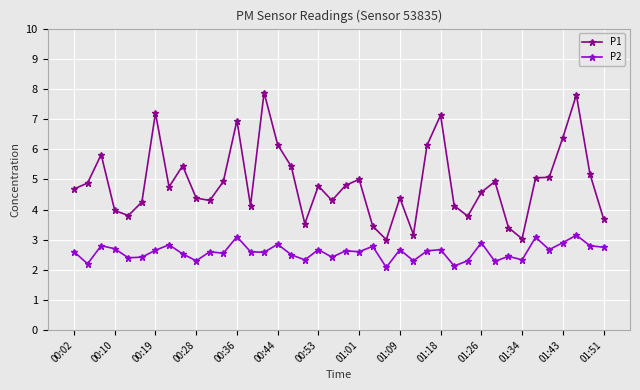

How many series are shown in this chart?

2